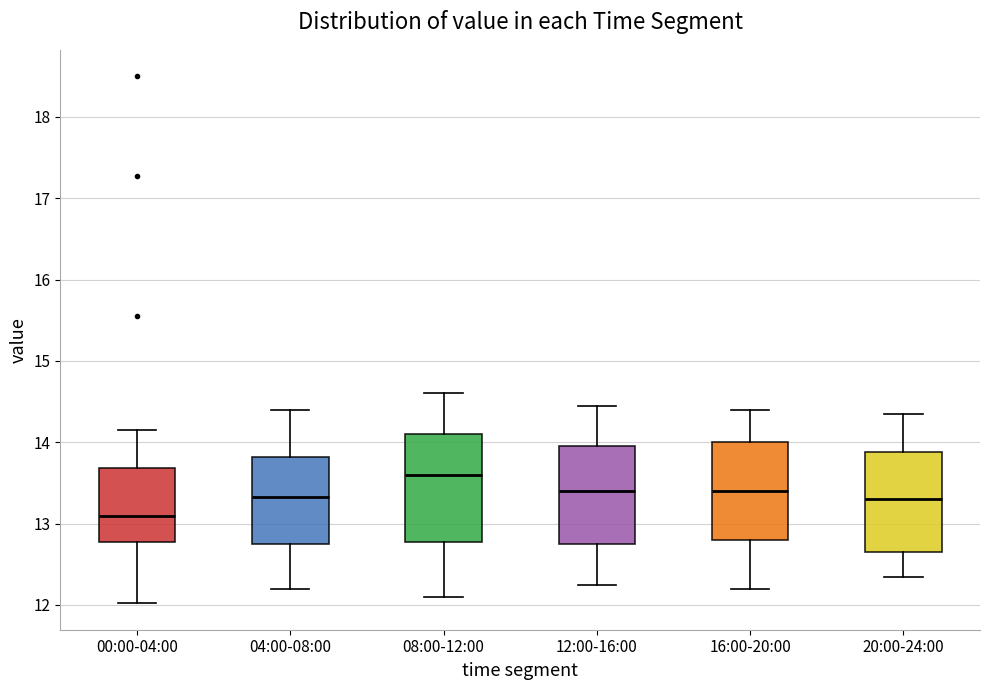

Reading left to right, read every box against the y-axis: the position of its median line, the range the box covers, and the ends of its whiskers. The values are not printed on the chart, so give them approximately, as read against the axis.

00:00-04:00: median 13.1, box 12.8 to 13.7, whiskers 12.0 to 14.2
04:00-08:00: median 13.3, box 12.8 to 13.8, whiskers 12.2 to 14.4
08:00-12:00: median 13.6, box 12.8 to 14.1, whiskers 12.1 to 14.6
12:00-16:00: median 13.4, box 12.8 to 14.0, whiskers 12.3 to 14.5
16:00-20:00: median 13.4, box 12.8 to 14.0, whiskers 12.2 to 14.4
20:00-24:00: median 13.3, box 12.7 to 13.9, whiskers 12.4 to 14.4